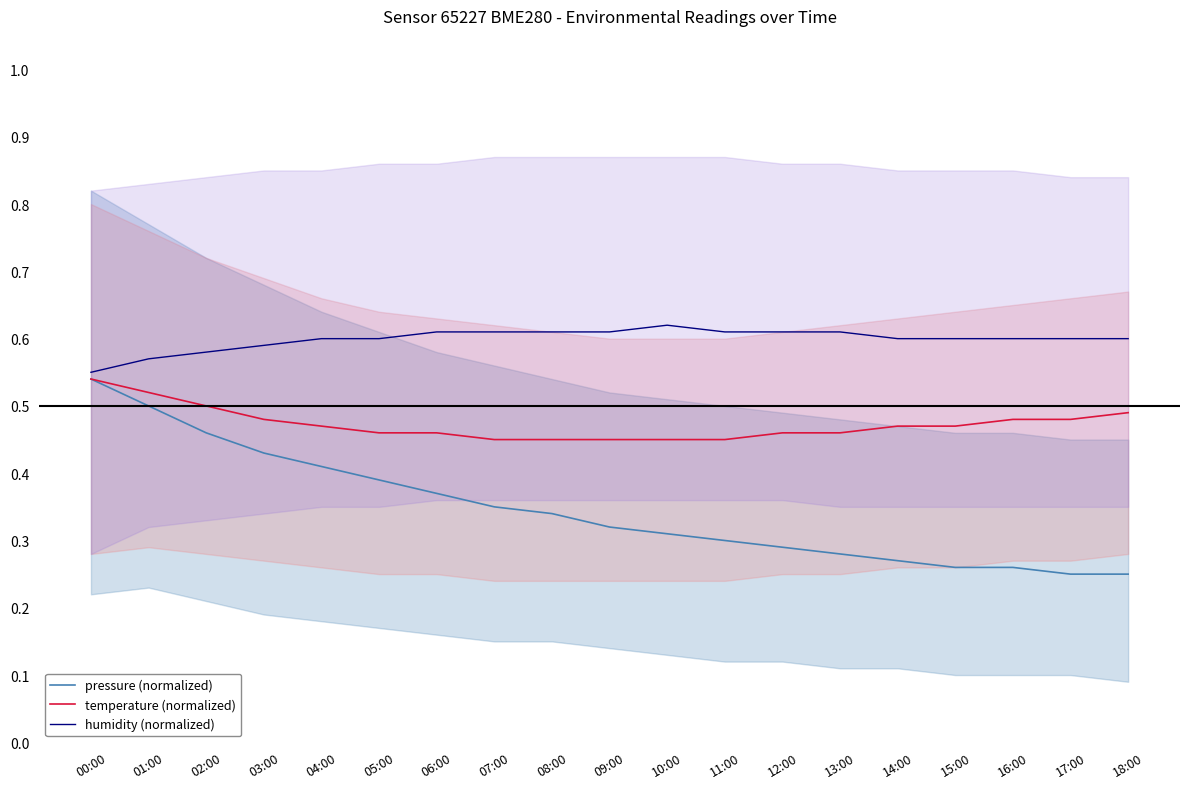

Which series has the largest range (max minus min)?

pressure (normalized)